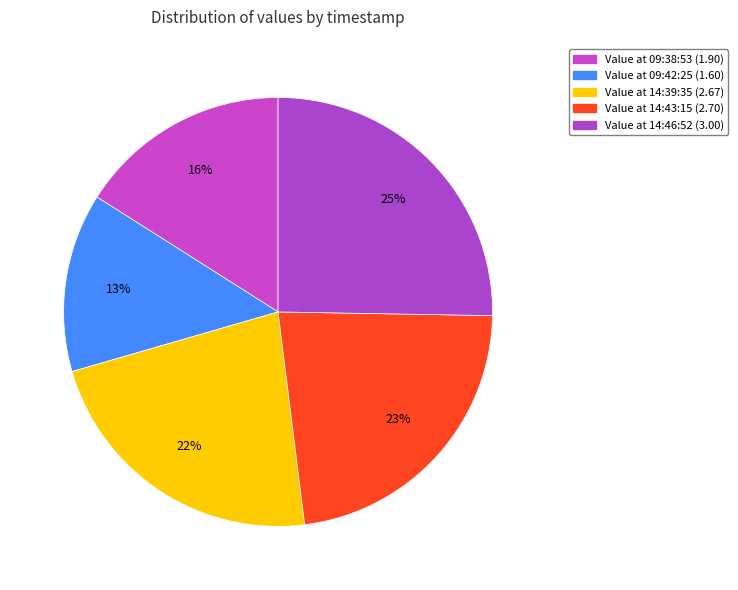

How many slices are in this pie chart?

5